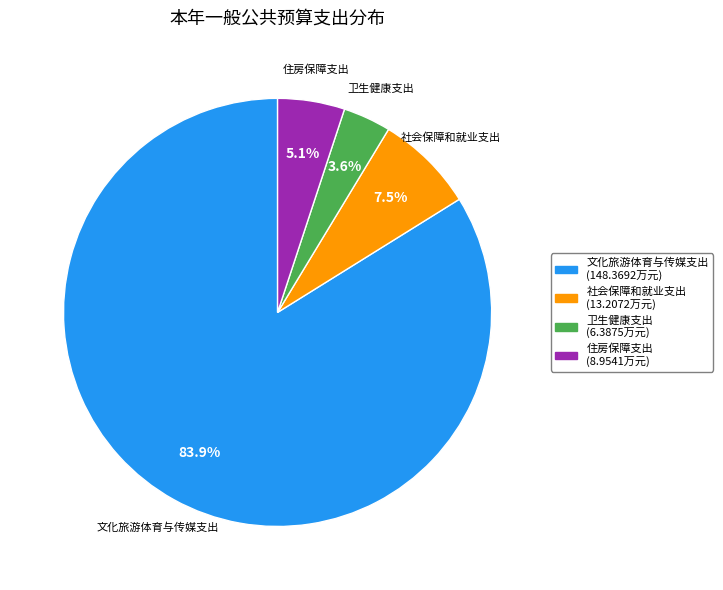

What percentage do 住房保障支出 and 文化旅游体育与传媒支出 together represent?

88.9%